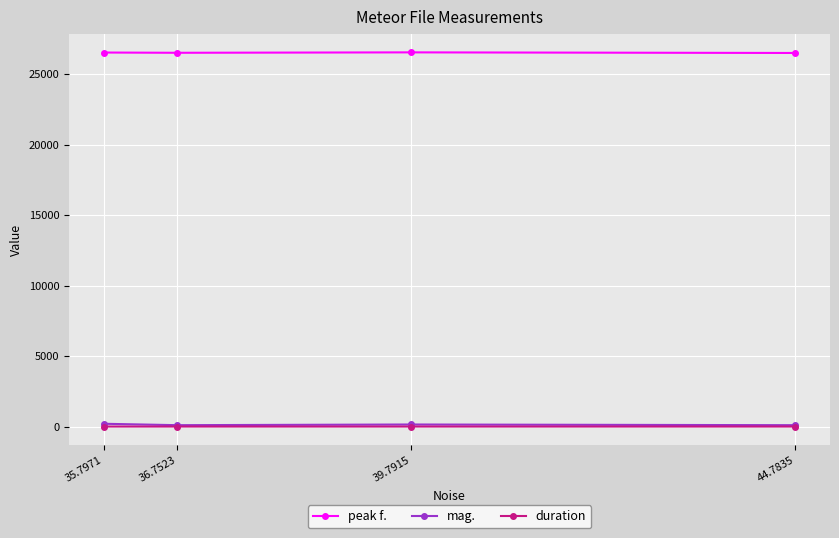

Count the number of data series in this chart.

3